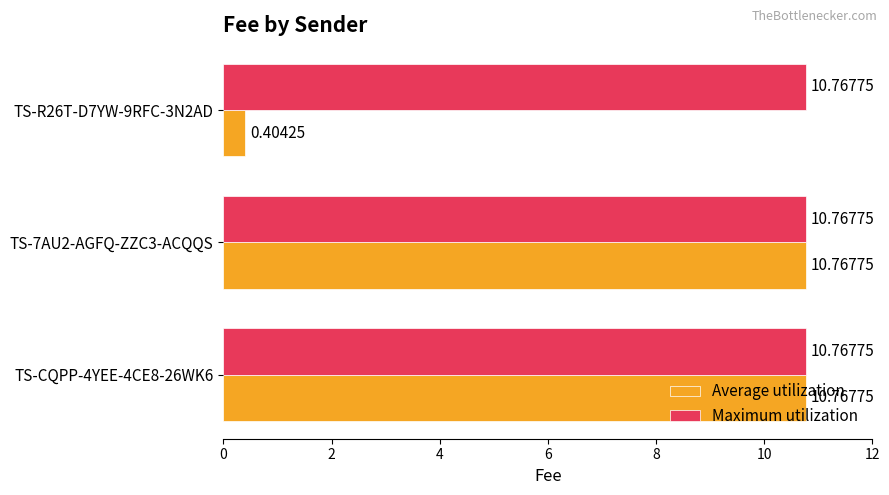

How many data points does each series have?

3